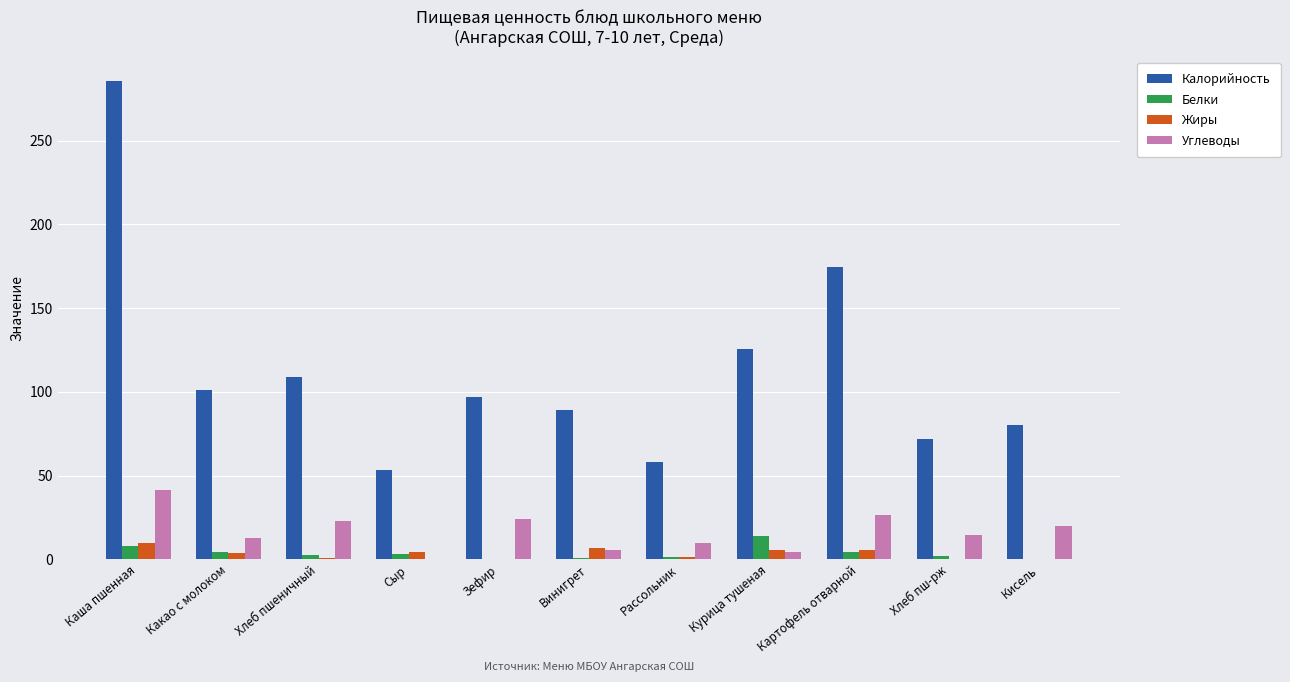

Is it true that Калорийность equals 58.4 at Рассольник?

True